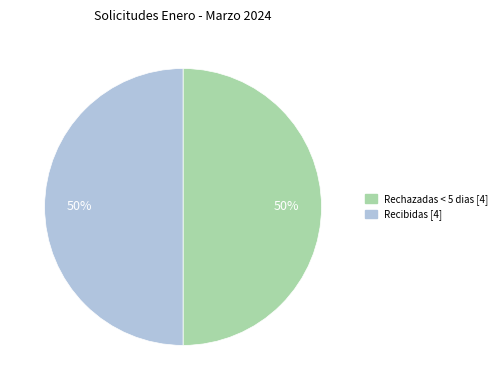

Count the number of slices in the pie.

2